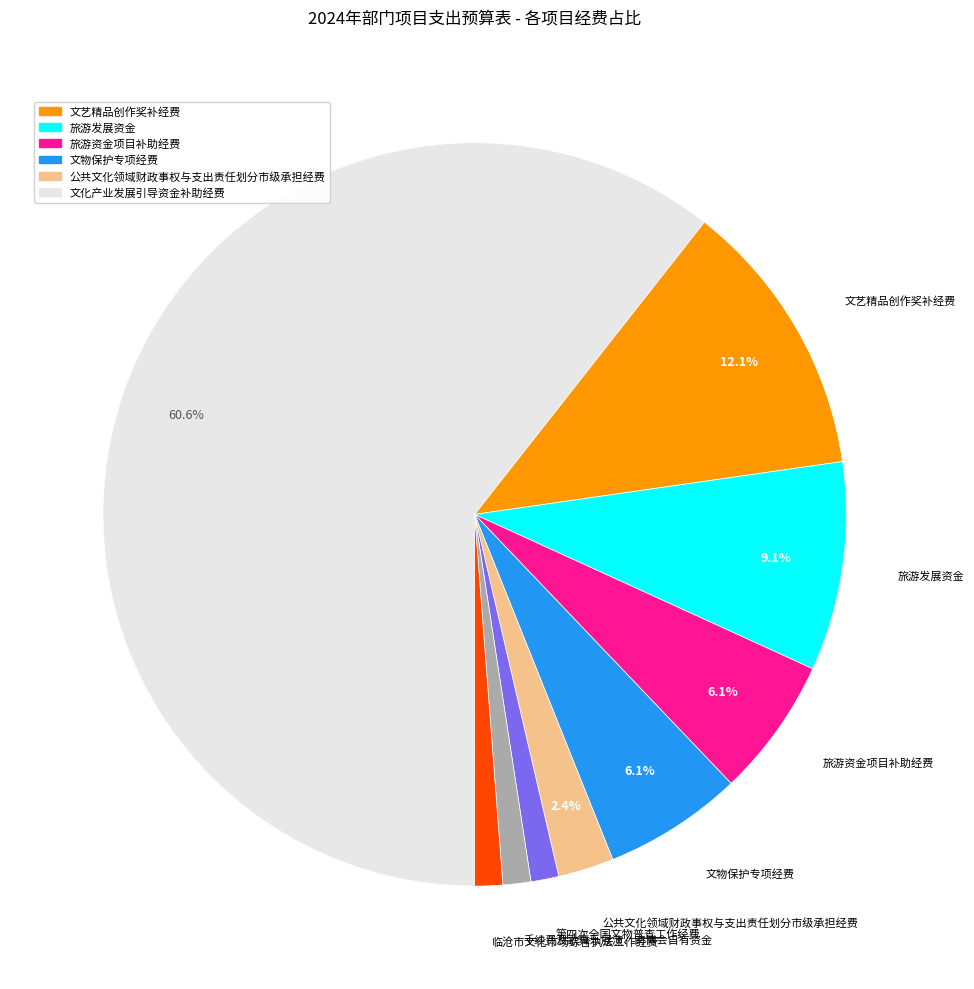

Is there any slice that represents more than half of the pie?

Yes